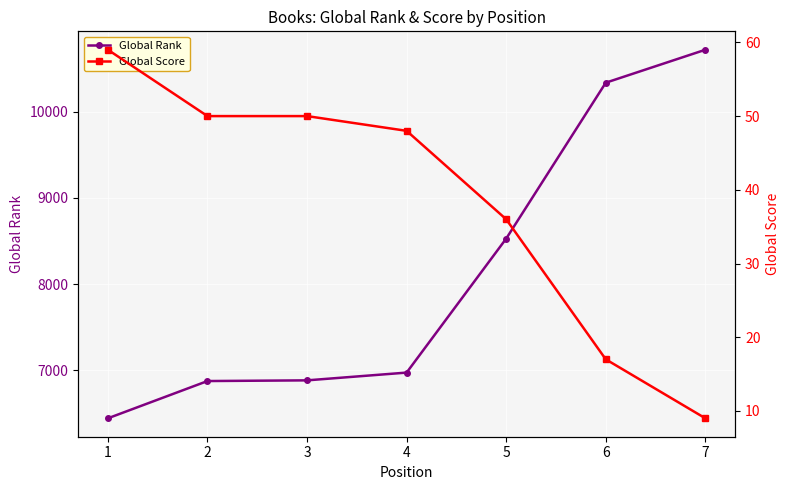

Which series changed the most between 2 and 4?

Global Rank